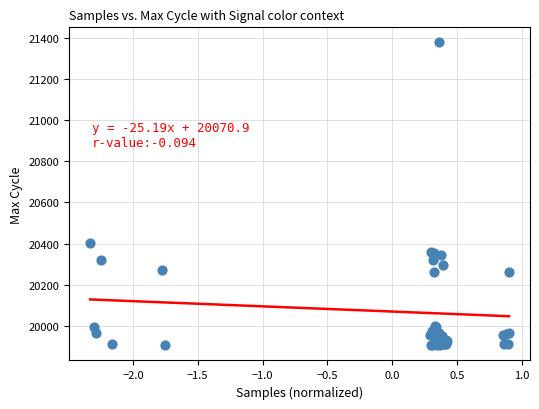

What Y value in the scatter plot is closest to 20641?

20401